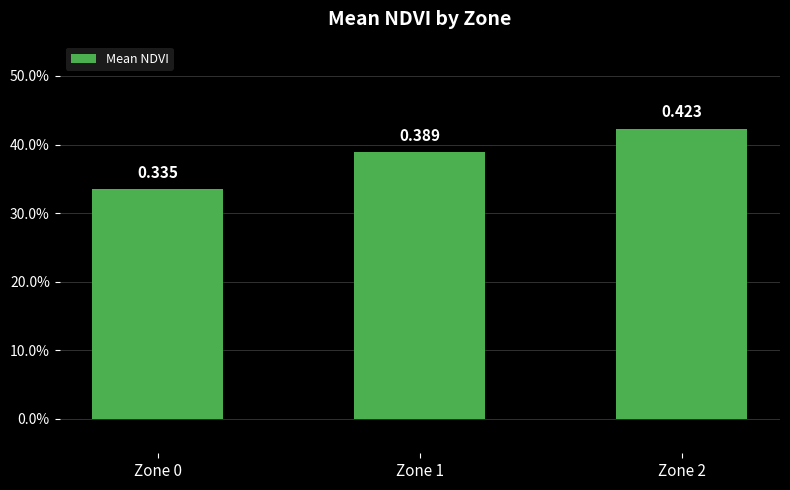

Reading left to right, transcribe all the data shown in this chart.

Zone 0=0.3	Zone 1=0.4	Zone 2=0.4